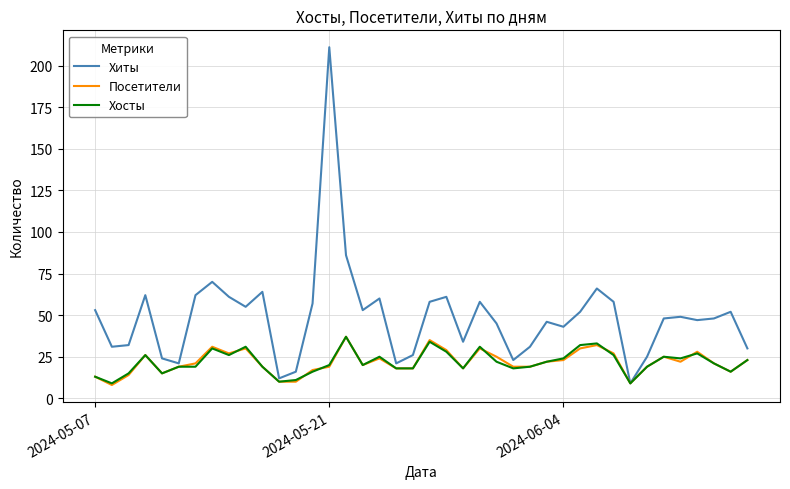

Which series has the largest total across all categories?

Хиты